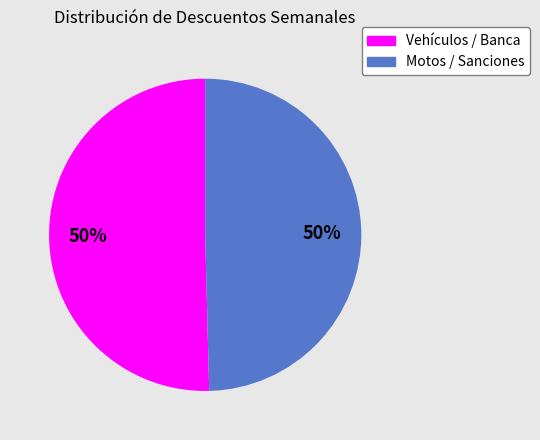

How many slices are in this pie chart?

2